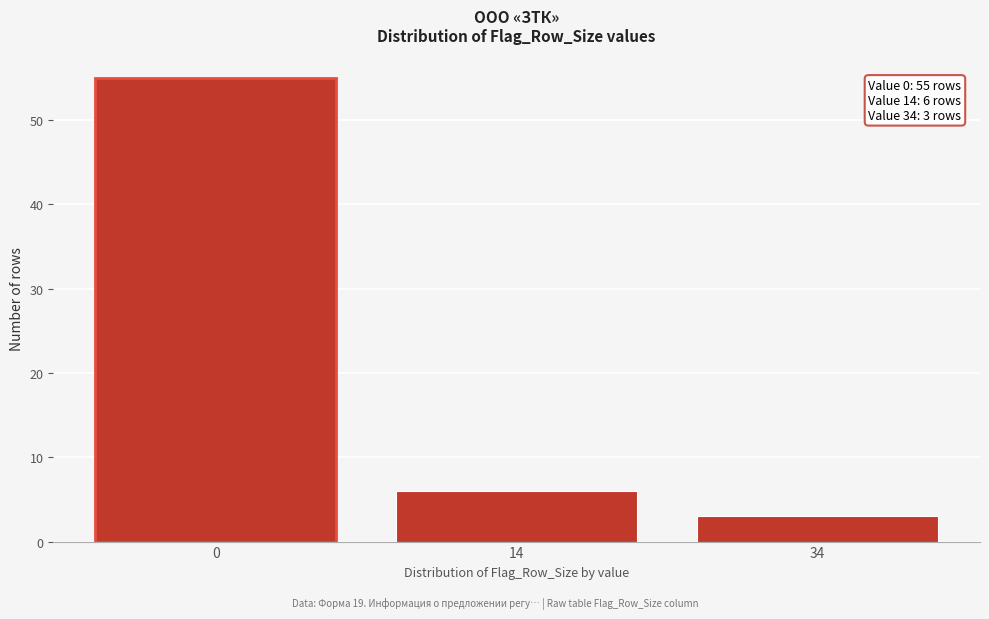

Reading left to right, transcribe all the data shown in this chart.

55	6	3